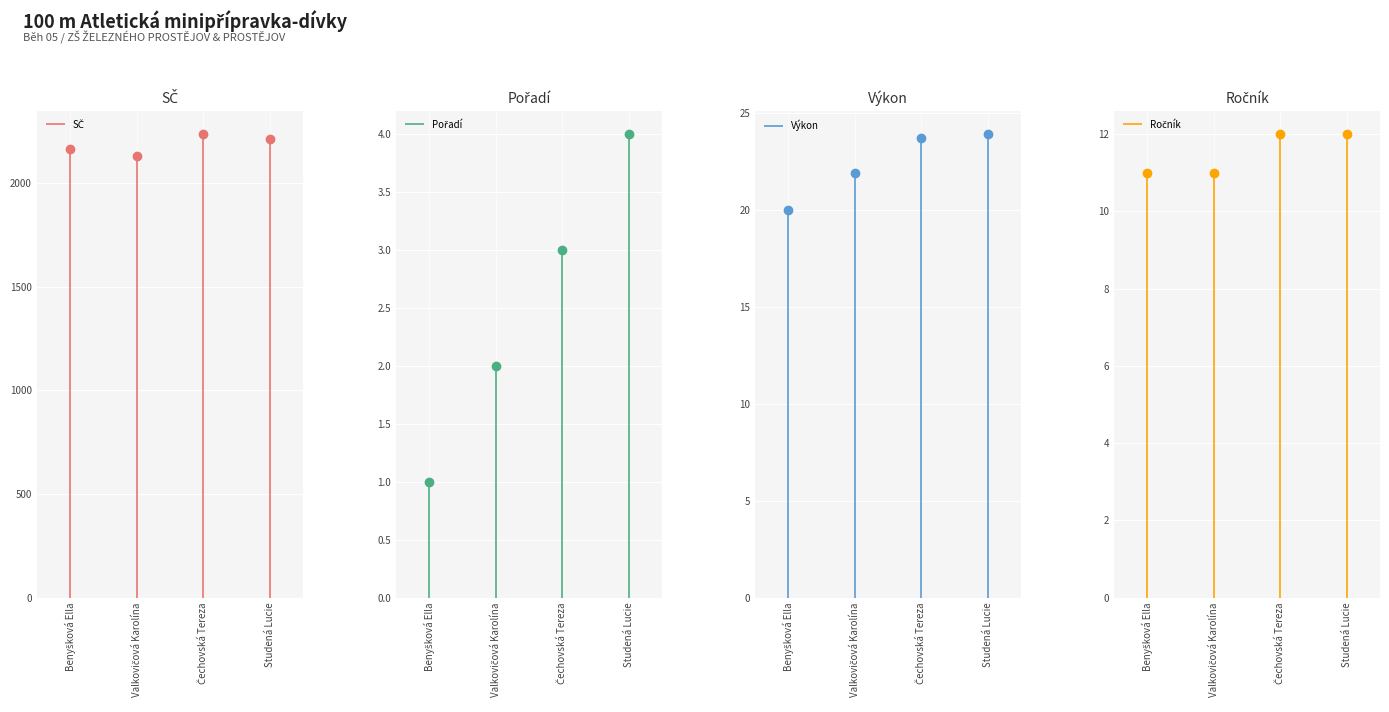

Which series has the widest spread of values?

SČ